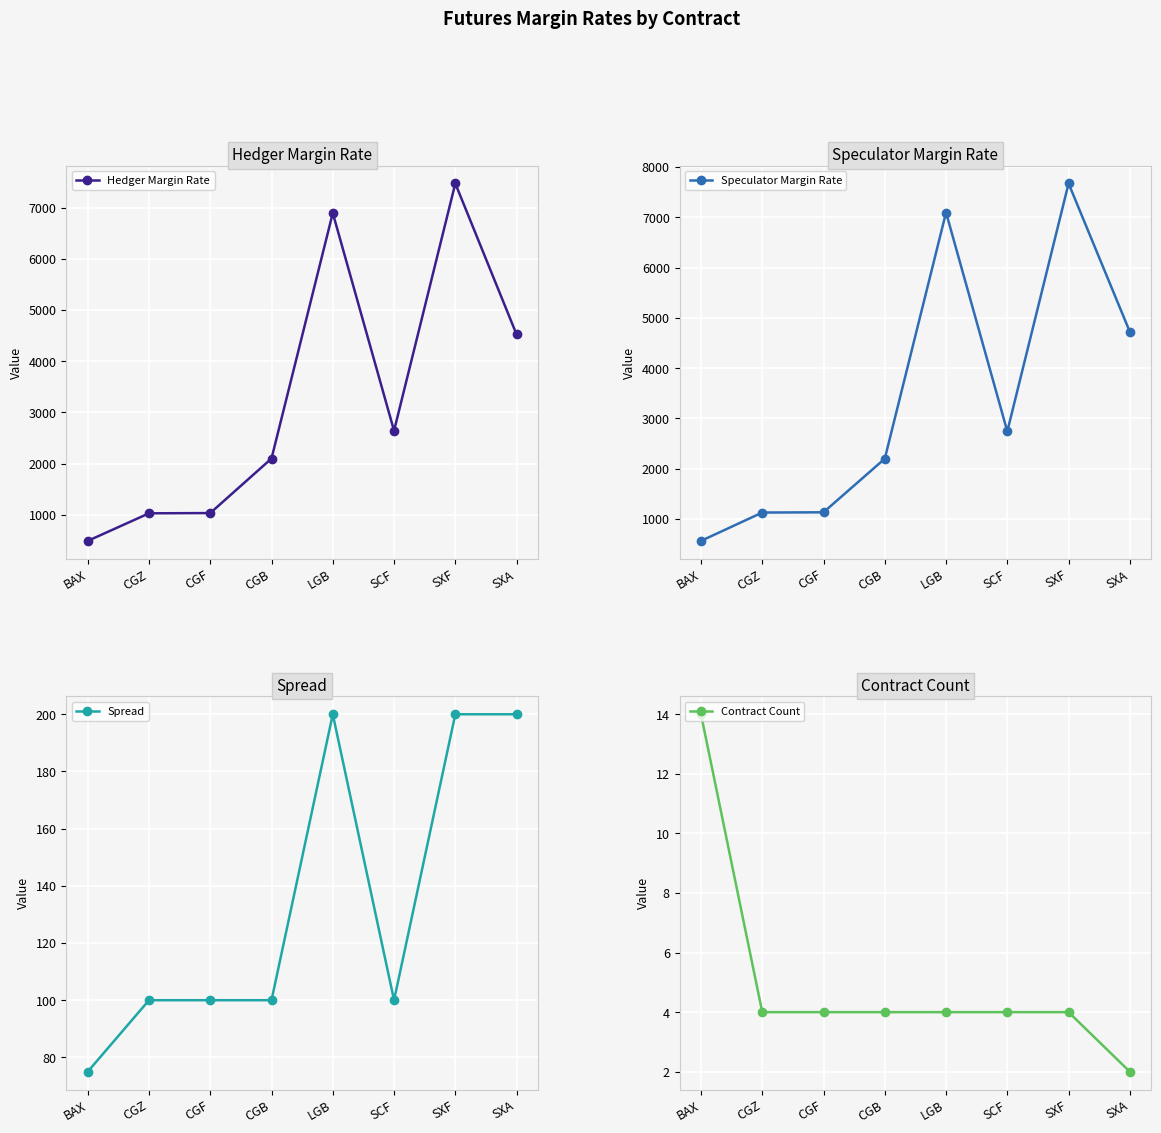

How many lines are shown in the chart?

4